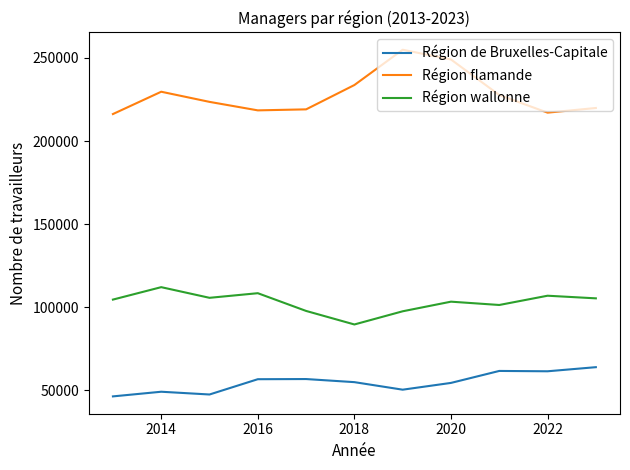

List the series in order of their peak value, highest first.

Région flamande, Région wallonne, Région de Bruxelles-Capitale